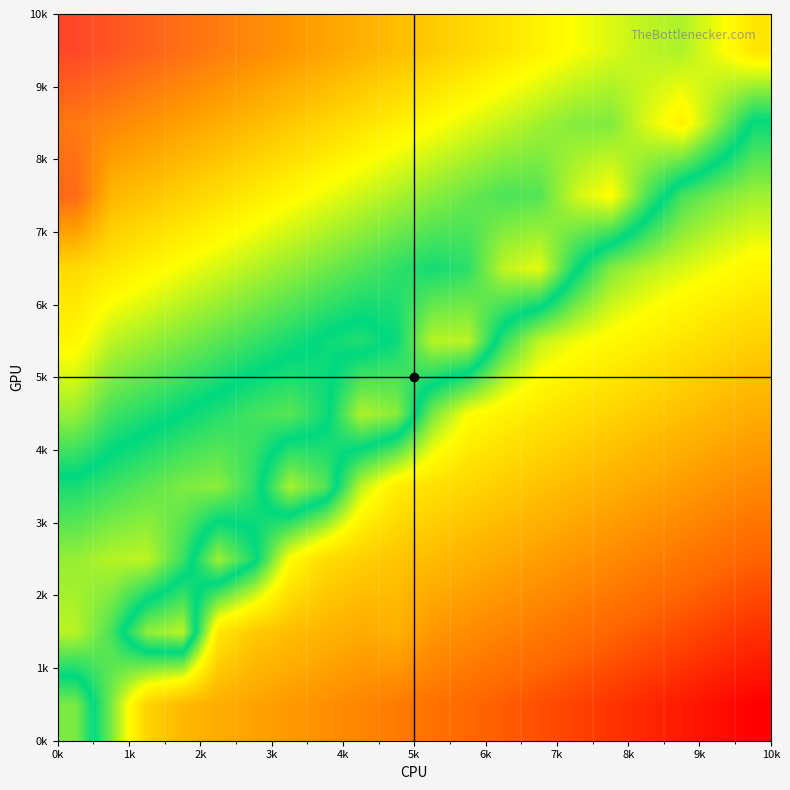

What is the greatest value displayed?

1.0